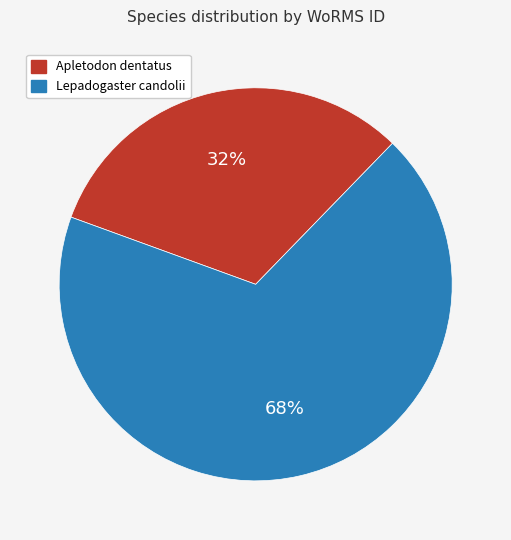

Combined, do Lepadogaster candolii and Apletodon dentatus account for over 50%?

Yes